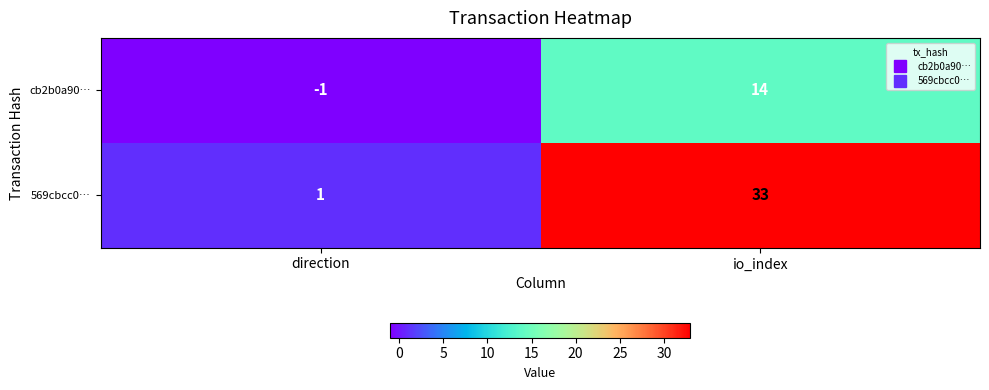

Where is 569cbcc0… nearest to the value 17?

direction